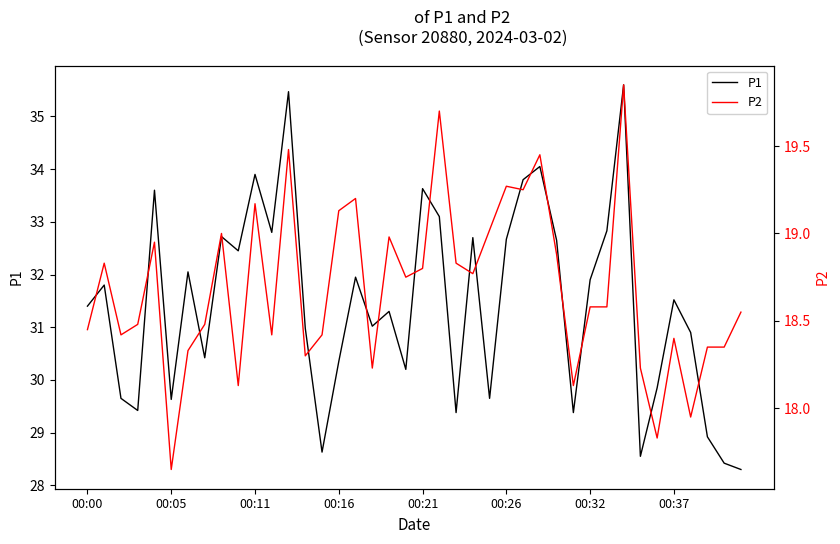

True or false: P1 has more than 2 points higher than both neighbors.

True